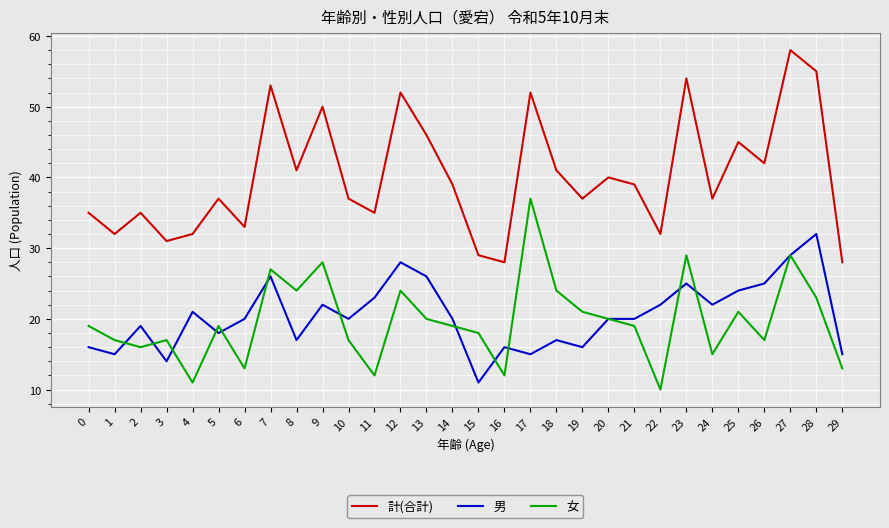

What is the difference between the second highest and second lowest values in the 男 series?

15